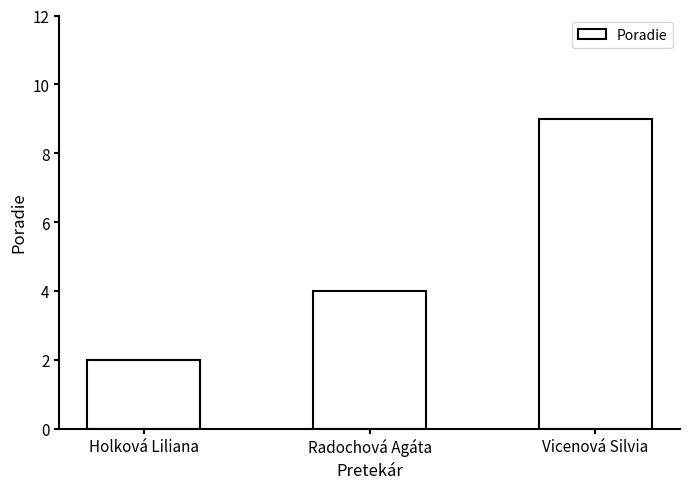

Which has a higher value, Radochová Agáta or Vicenová Silvia?

Vicenová Silvia